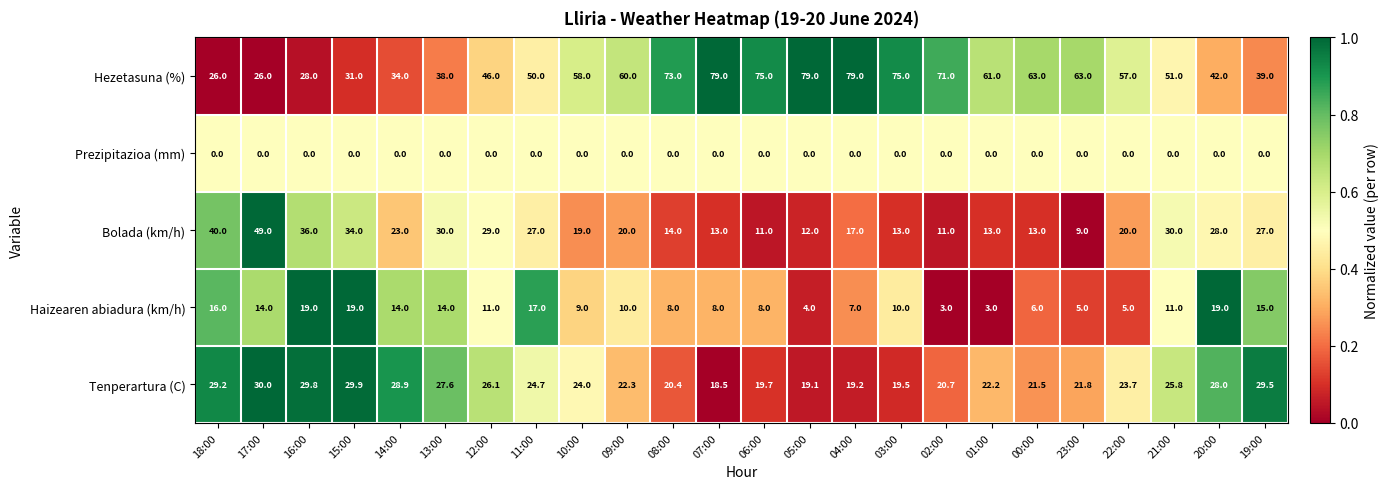

Rank the series at 16:00 from highest to lowest value.

Bolada (km/h), Tenperartura (C), Hezetasuna (%), Haizearen abiadura (km/h), Prezipitazioa (mm)